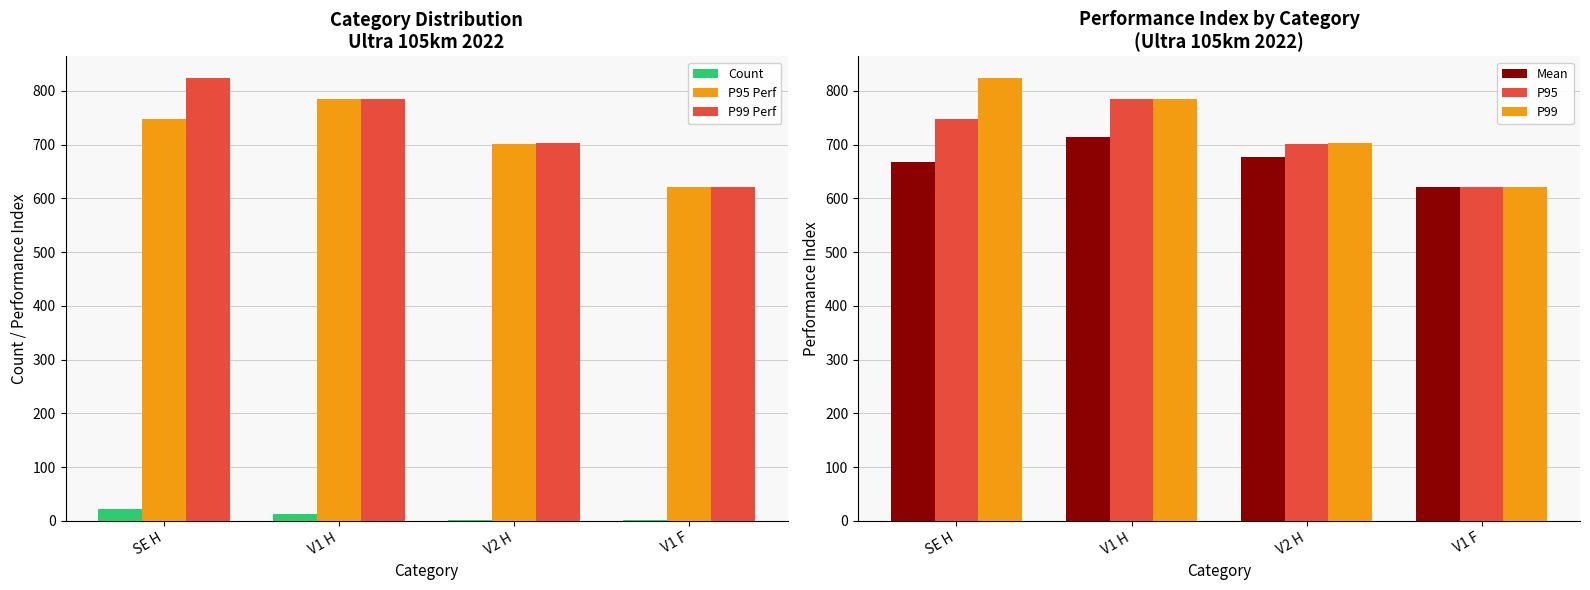

At which category is the sum across all series the highest?

V1 H